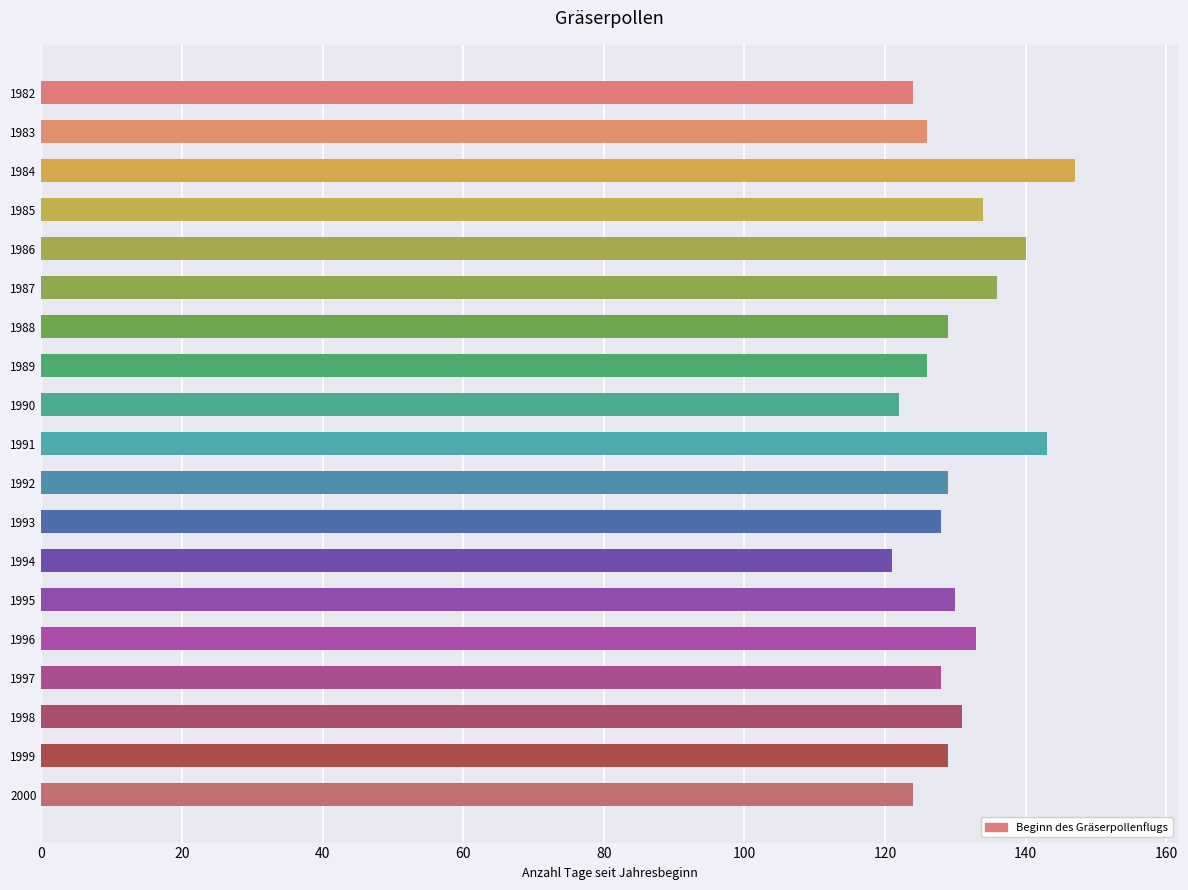

Which category has the highest value across all series?

1984